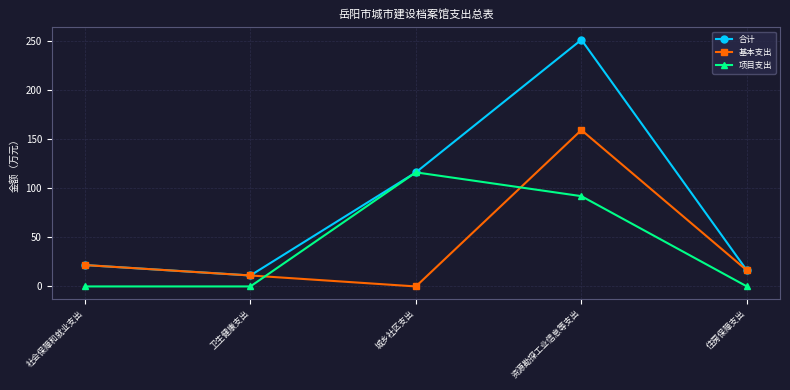

Between 卫生健康支出 and 资源勘探工业信息等支出, which series saw the biggest shift?

合计